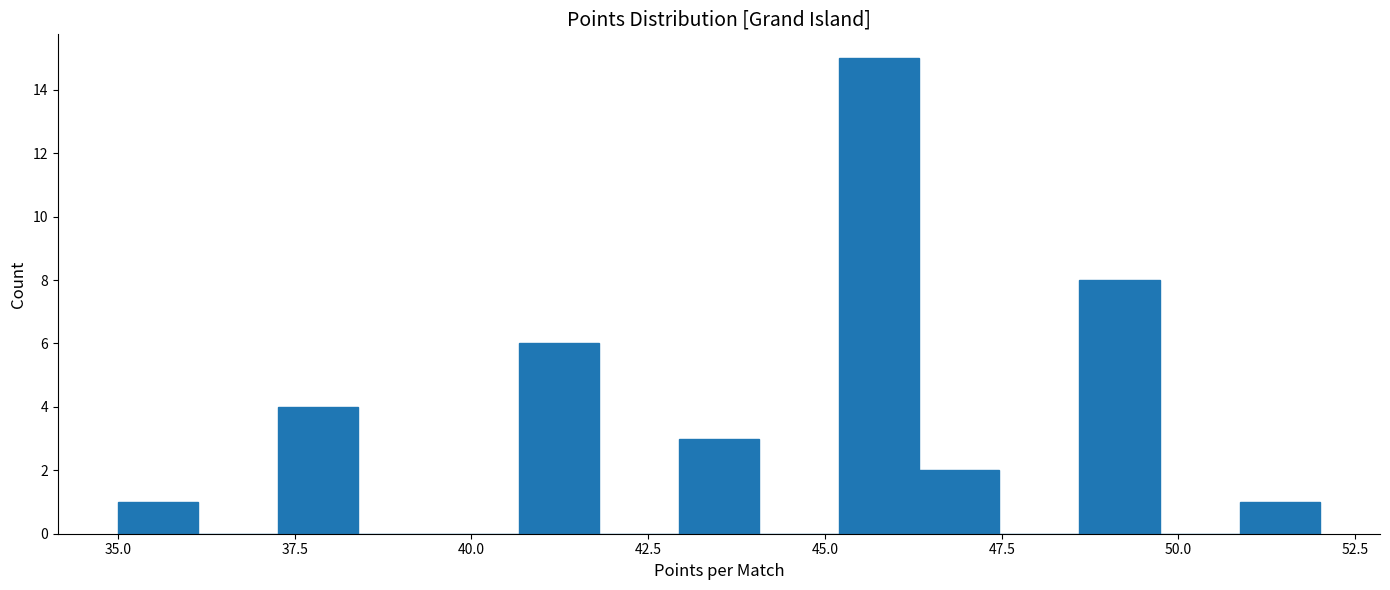

Read against the x-axis, roughly where is the centre of the tallest bar?

46.0